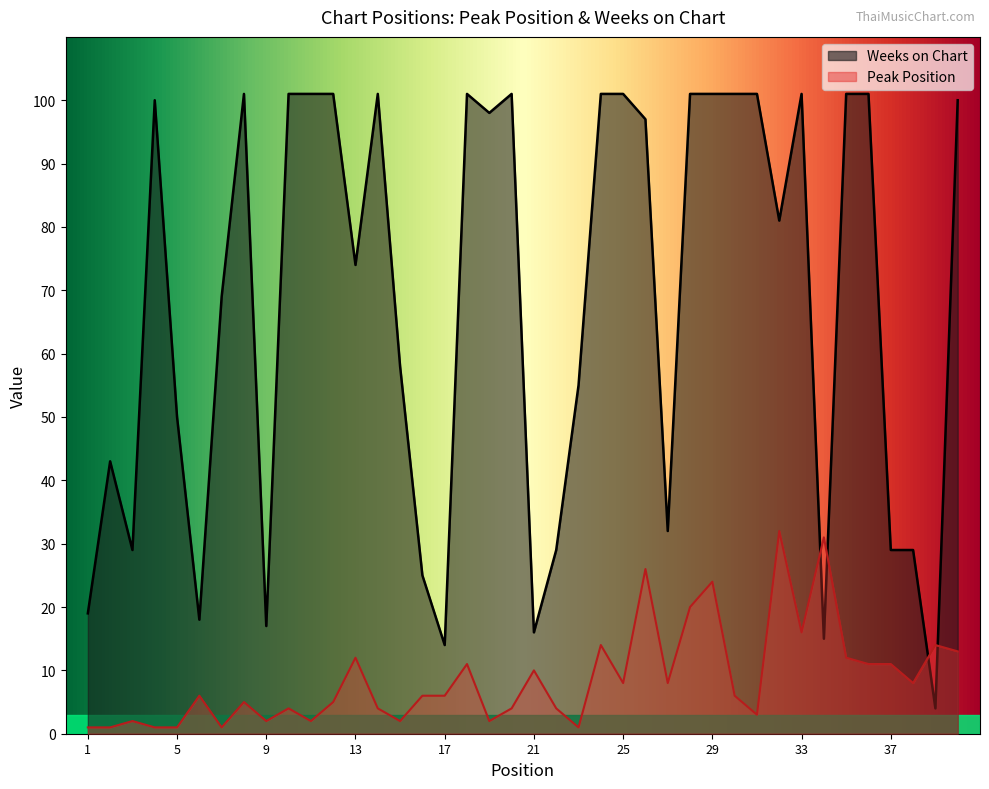

What is the difference between the Peak Position values at 34 and 21?

21